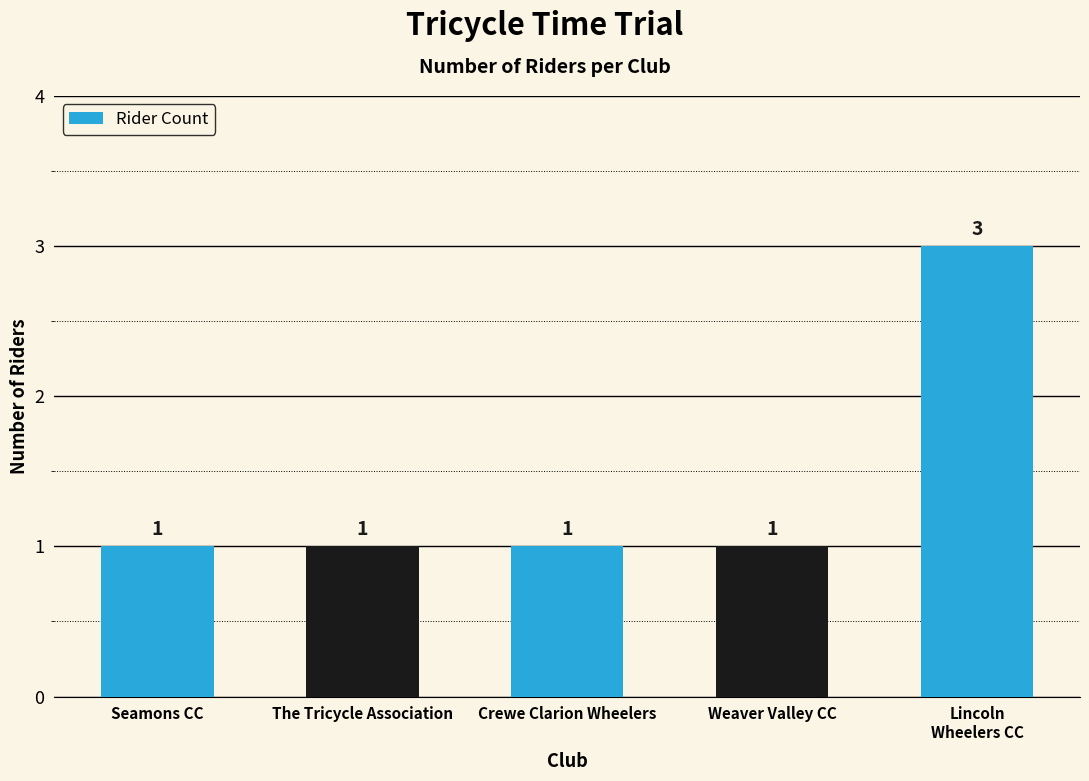

What is the label of the 1st bar from the right?

Lincoln
Wheelers CC